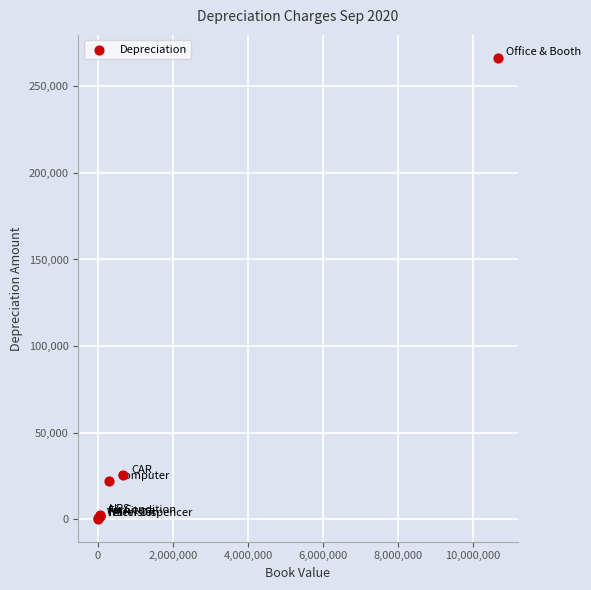

What Y value in the scatter plot is closest to 133351?

25185.4